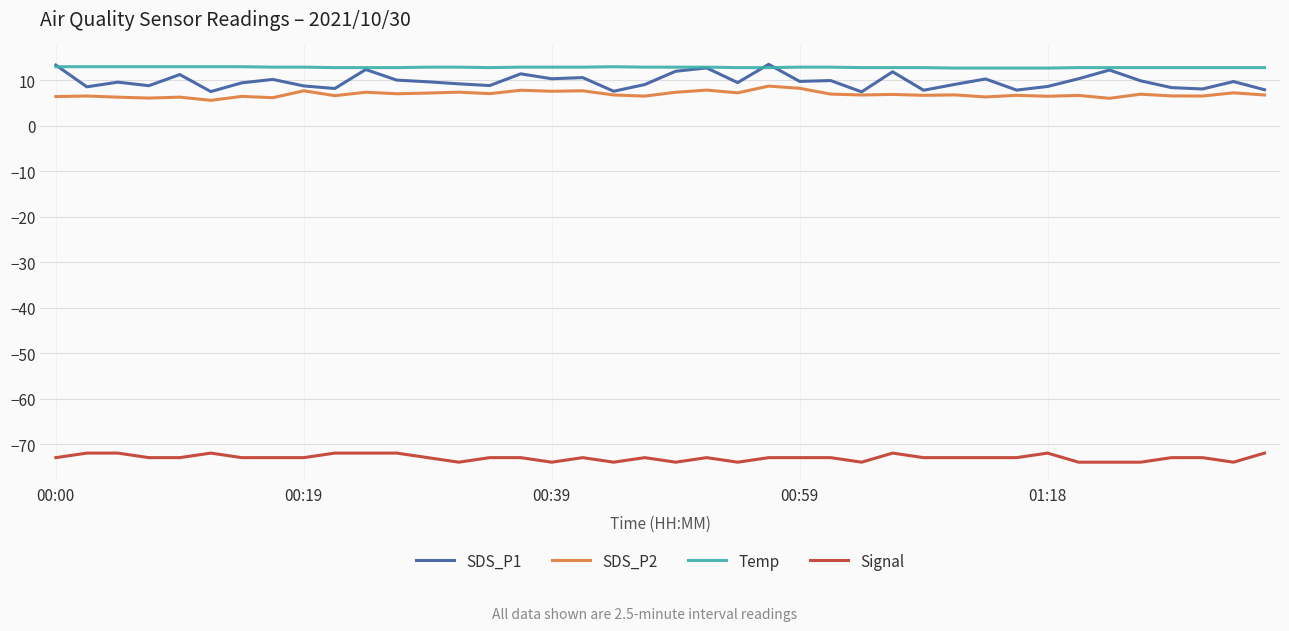

What is the maximum value shown in the chart?

13.5